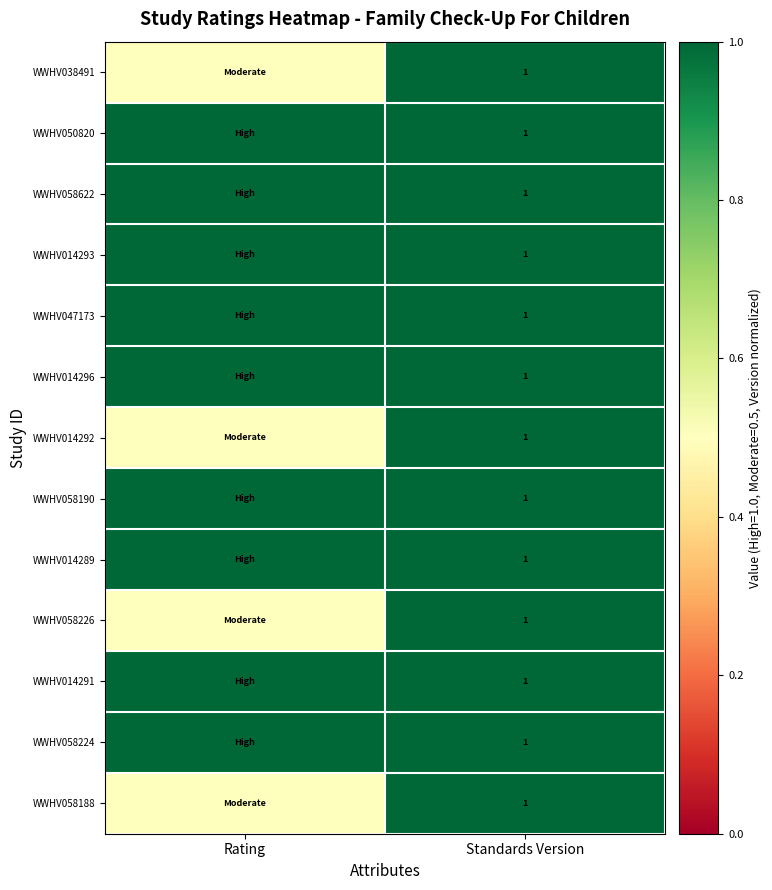

What is the smallest value displayed?

0.5